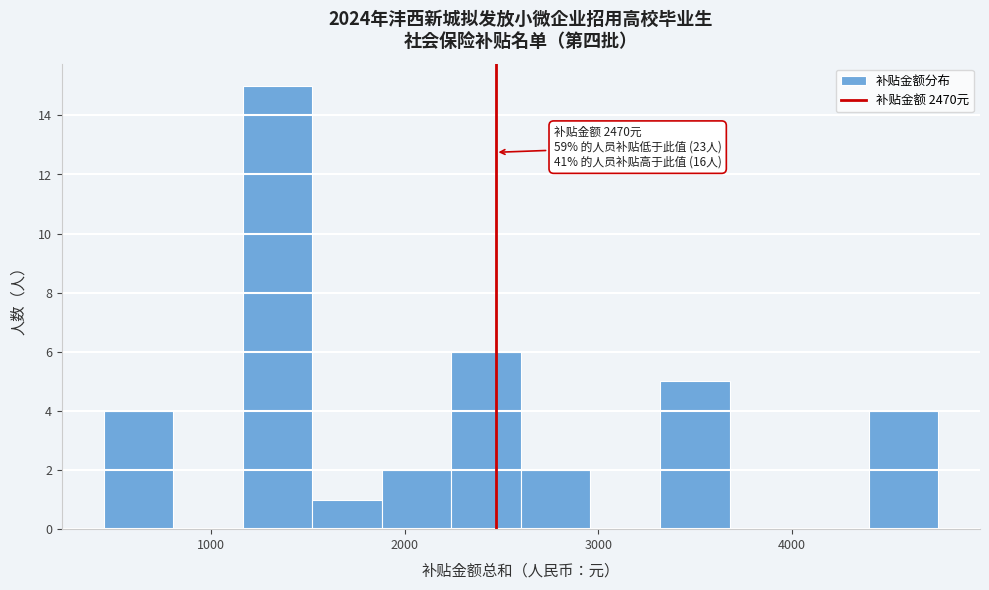

Around what value on the x-axis is the tallest bar? Give the approximate position of its centre, as read against the axis.

1300